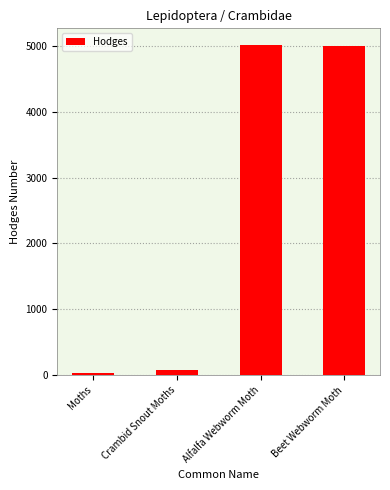

What is the maximum value shown in the chart?

5017.0